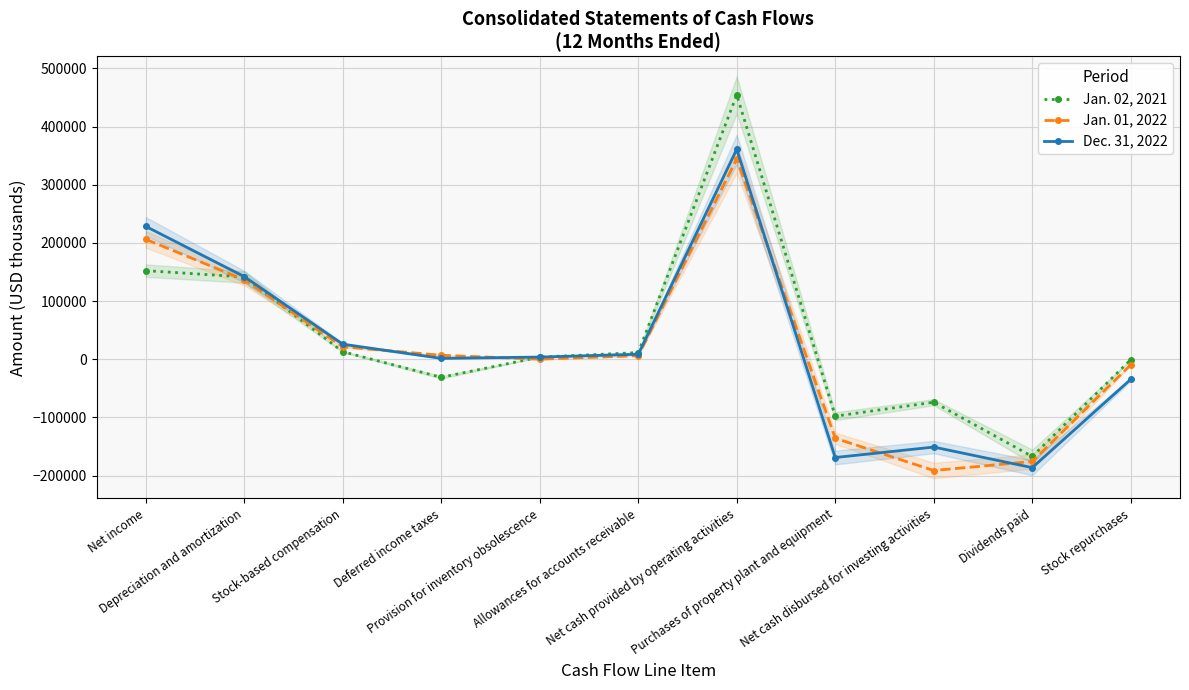

The value of Jan. 01, 2022 at Depreciation and amortization is 233293. True or false?

False